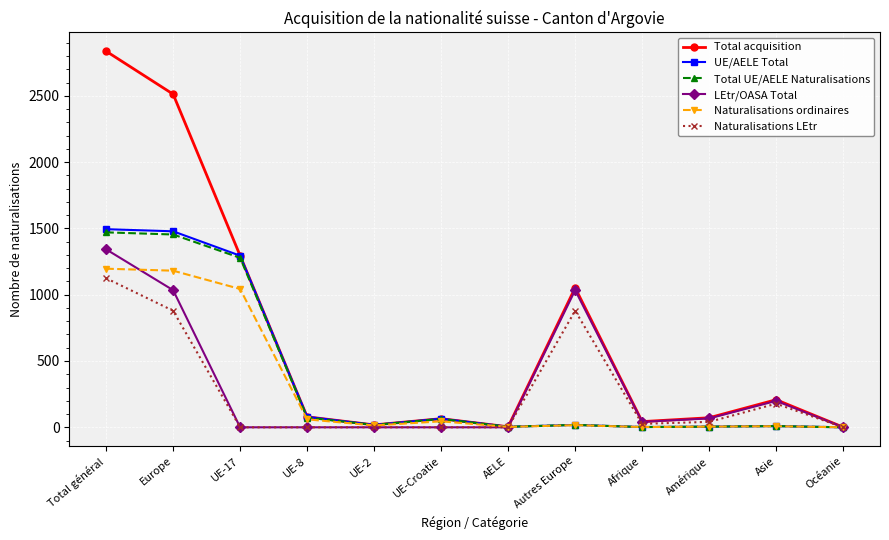

At which category does the chart reach its peak across all series?

Total général